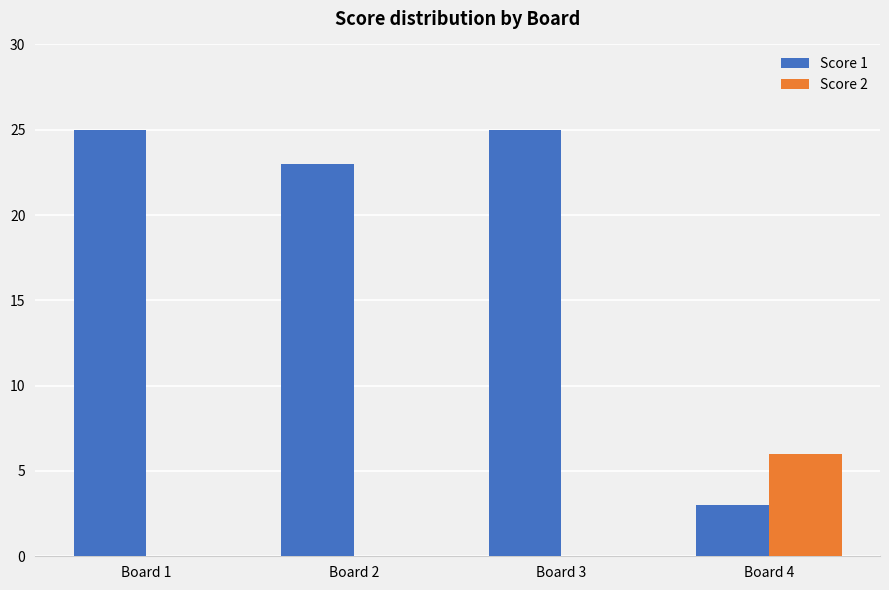

How many categories are shown in the chart?

4